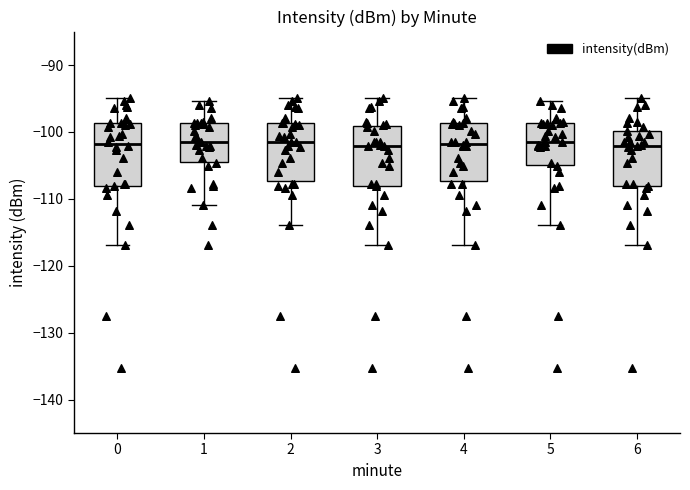

Where does the median line of the box at x = 3 sit on the y-axis? The values are not printed on the chart, so give them approximately, as read against the axis.

-102